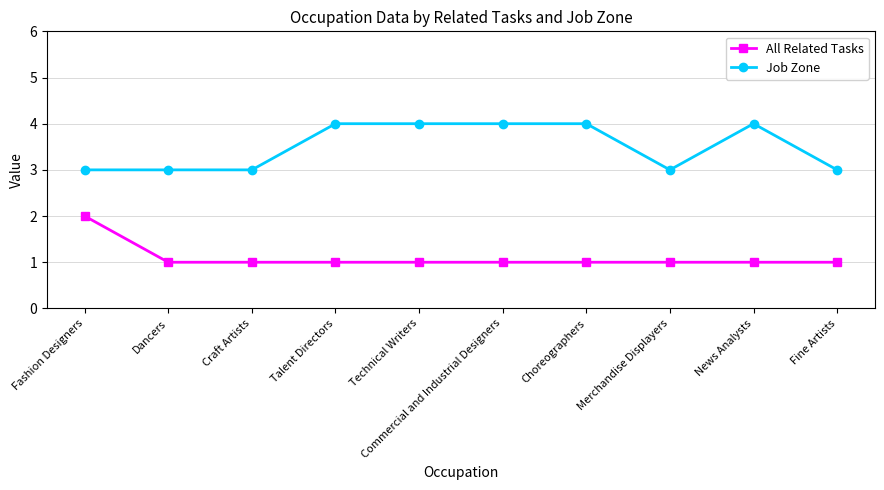

What is the spread (max minus min) of values at News Analysts?

3